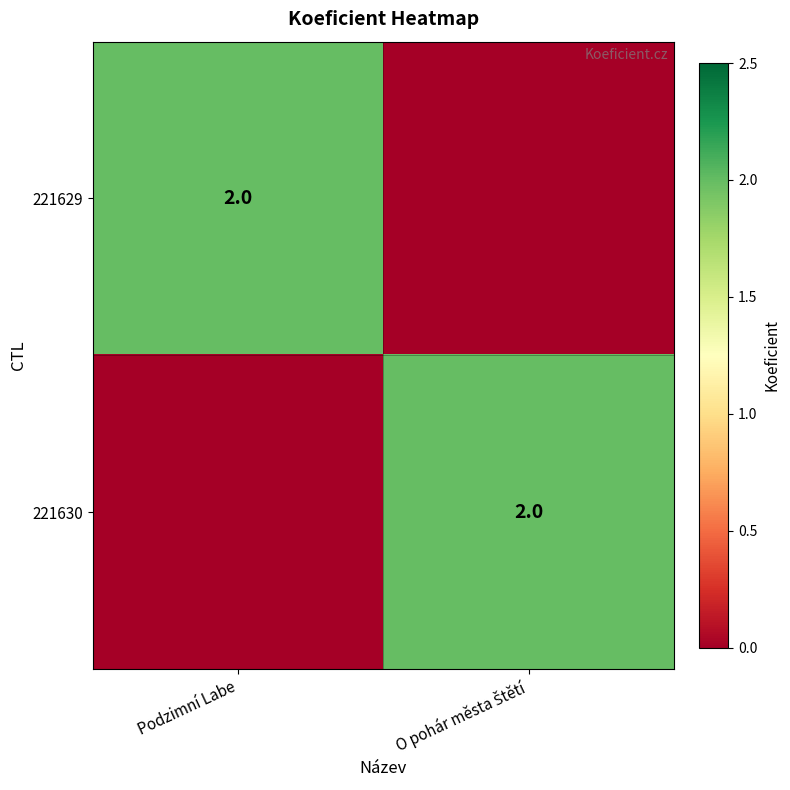

Is it true that 221629 equals 1 at Podzimní Labe?

False